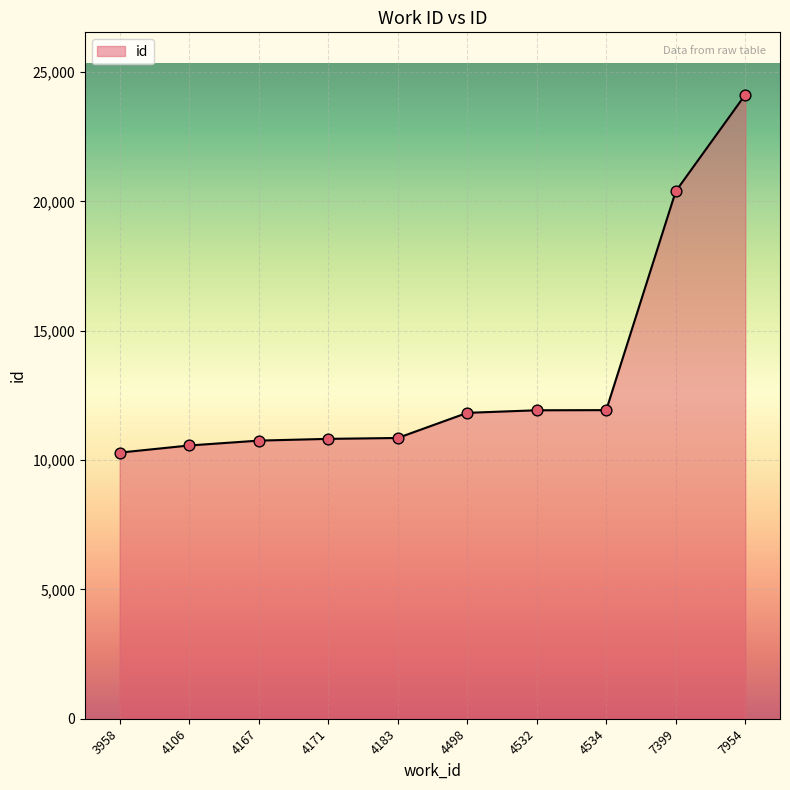

What is the change in value from 4532 to 7399?

+8465